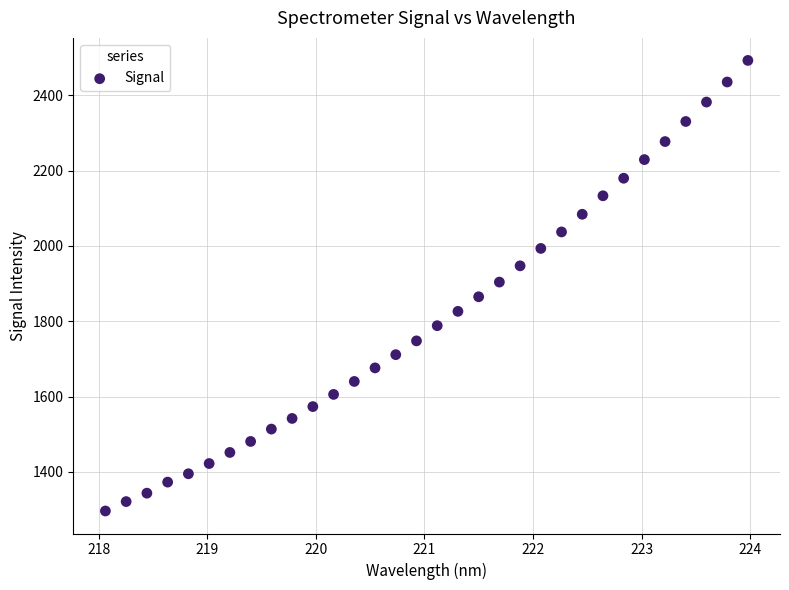

What is the range of Y values (max minus min)?

1196.9